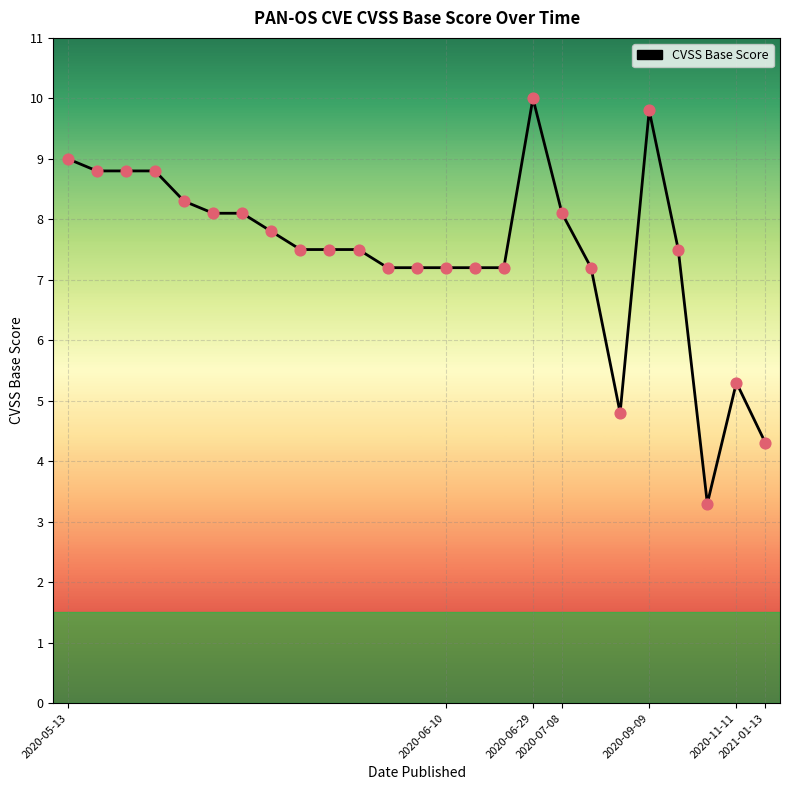

What is the maximum value shown in the chart?

10.0